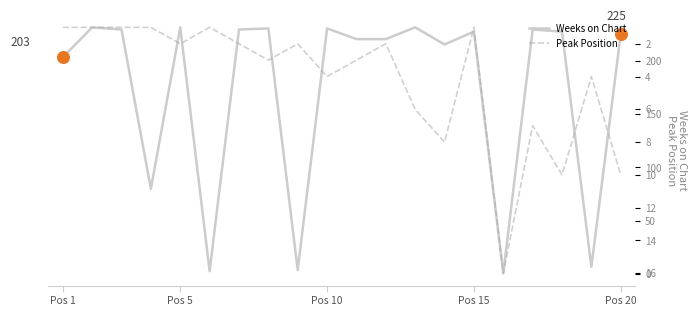

True or false: Weeks on Chart has a value of 134 at Pos 20.

False